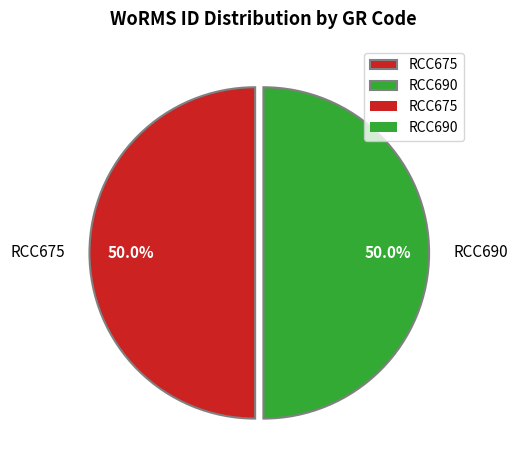

Combined, what portion of the pie is RCC675 and RCC690?

100.0%